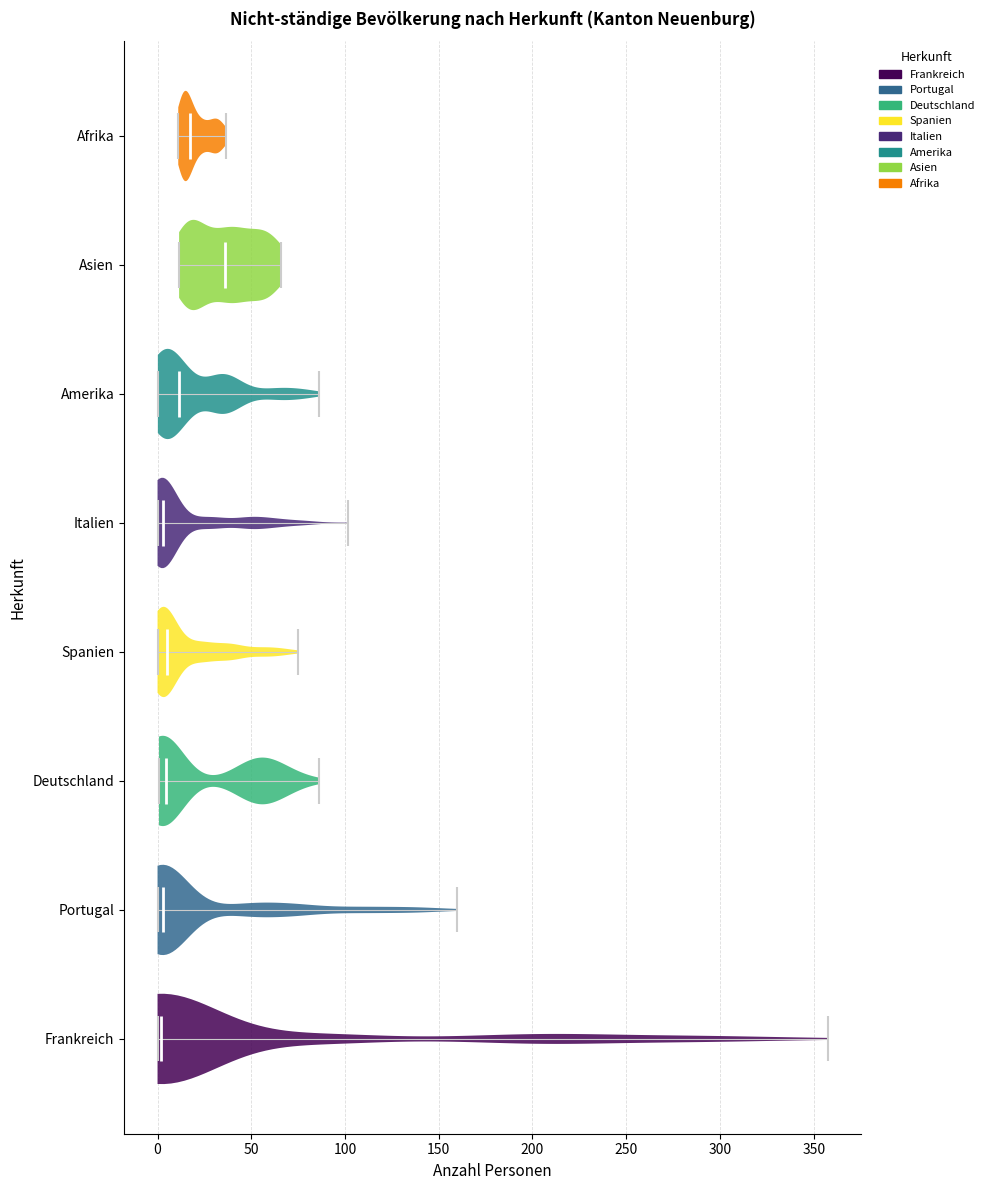

Reading bottom to top, read every violin against the x-axis: where its median line is, and the lowest and highest points it reaches. The values are not printed on the chart, so give them approximately, as read against the axis.

Frankreich: median line 0, lowest point 0, highest point 355
Portugal: median line 5, lowest point 0, highest point 160
Deutschland: median line 5, lowest point 0, highest point 85
Spanien: median line 5, lowest point 0, highest point 75
Italien: median line 5, lowest point 0, highest point 100
Amerika: median line 10, lowest point 0, highest point 85
Asien: median line 35, lowest point 10, highest point 65
Afrika: median line 15, lowest point 10, highest point 35